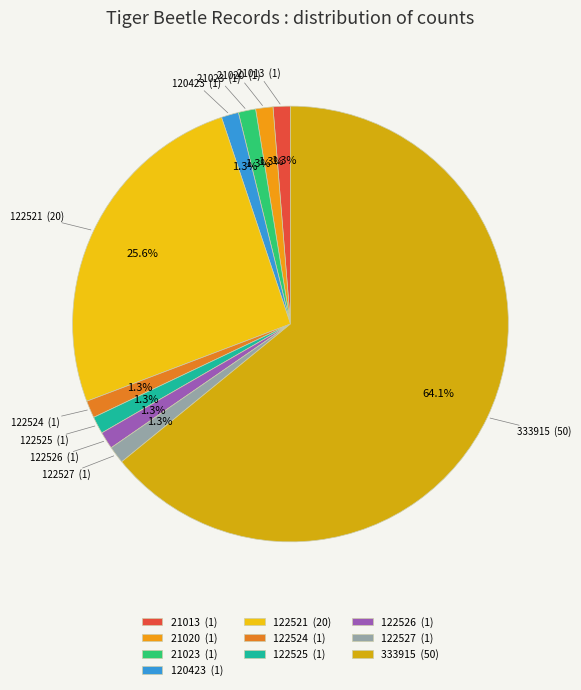

Does 333915 represent more than half of the total?

Yes